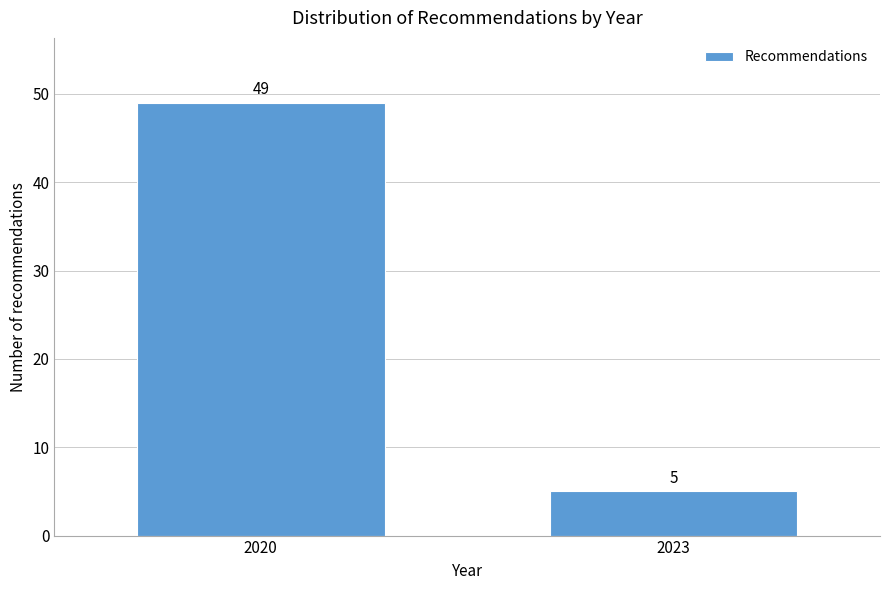

Reading right to left, transcribe all the data shown in this chart.

5	49